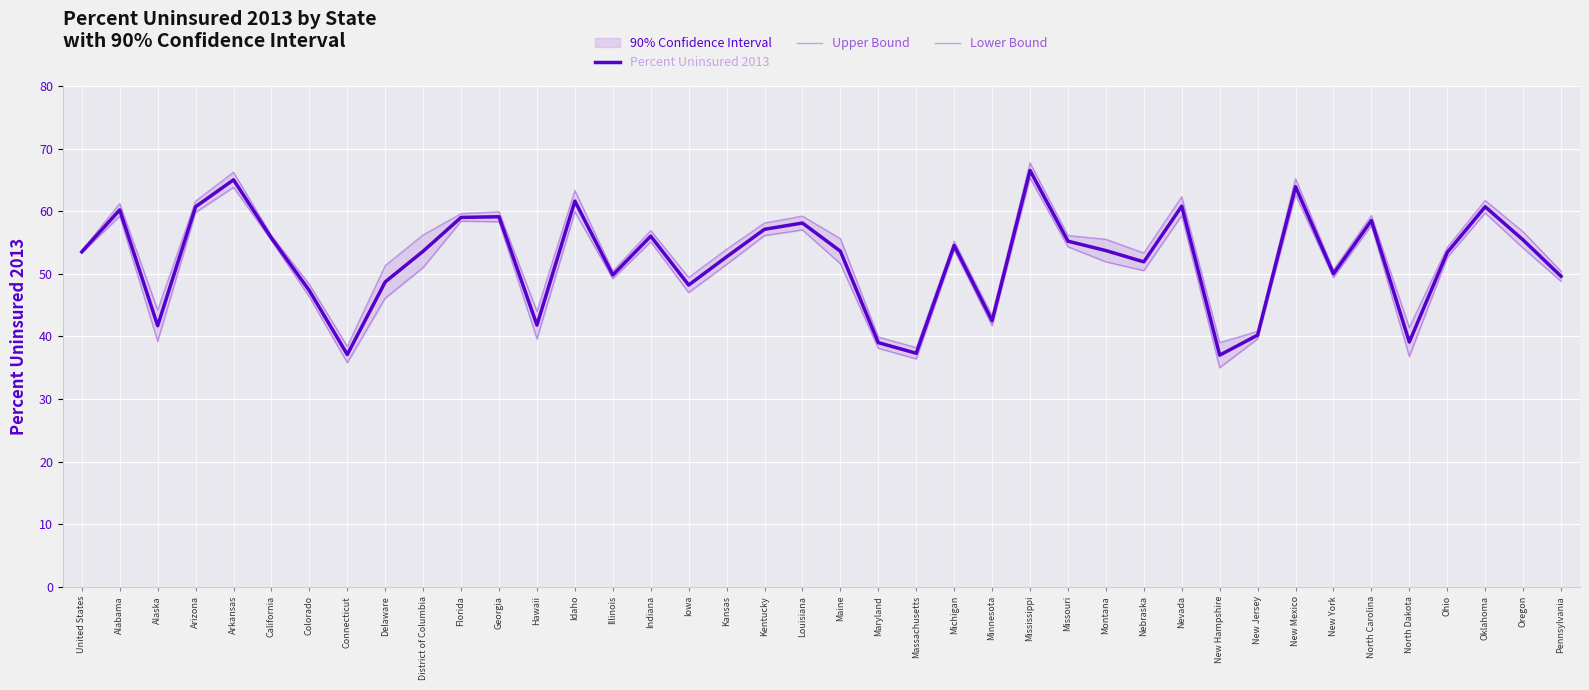

How many interior local peaks does the Percent Uninsured 2013 series have?

12